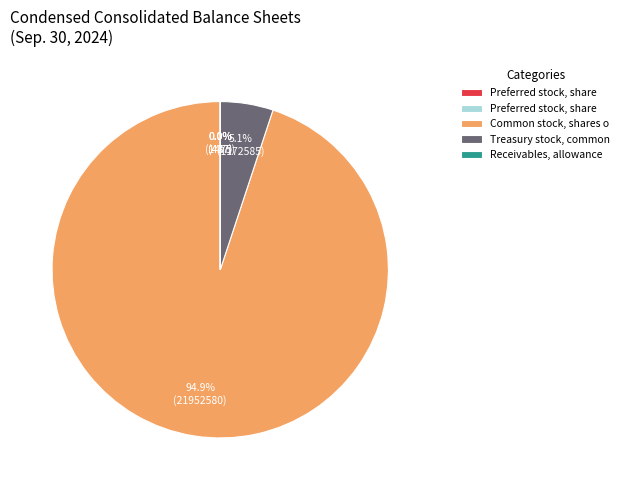

Is there any slice that represents more than half of the pie?

Yes